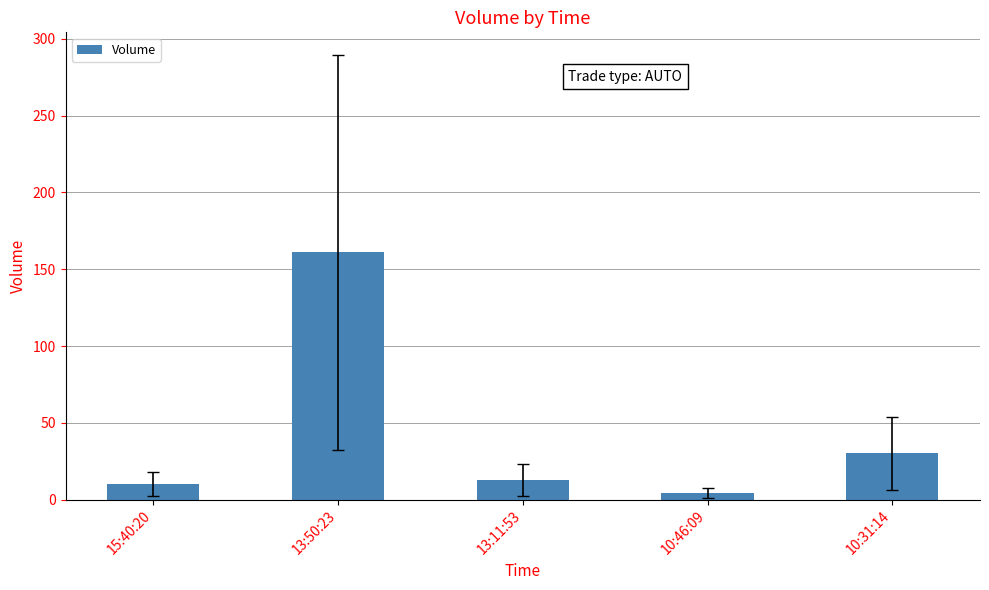

Which has a higher value, 10:31:14 or 13:11:53?

10:31:14